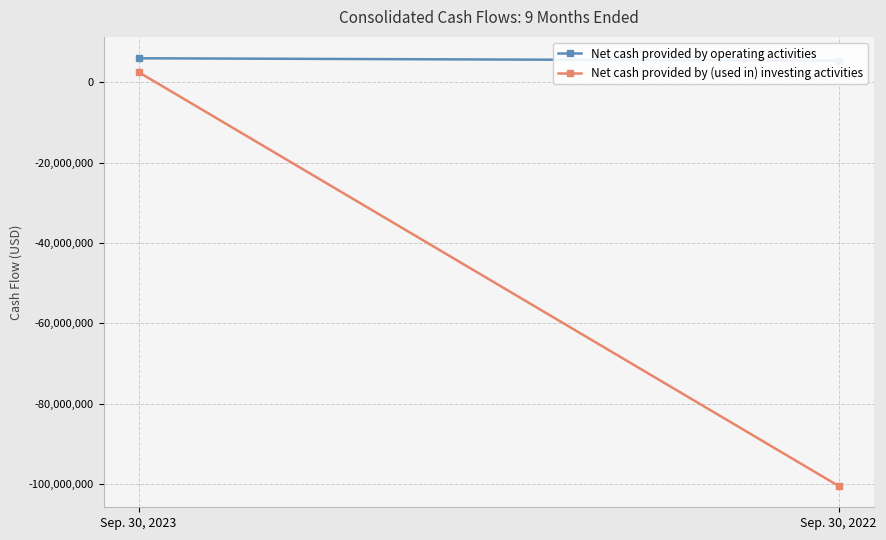

What is the average value of the Net cash provided by (used in) investing activities series?

-48960500